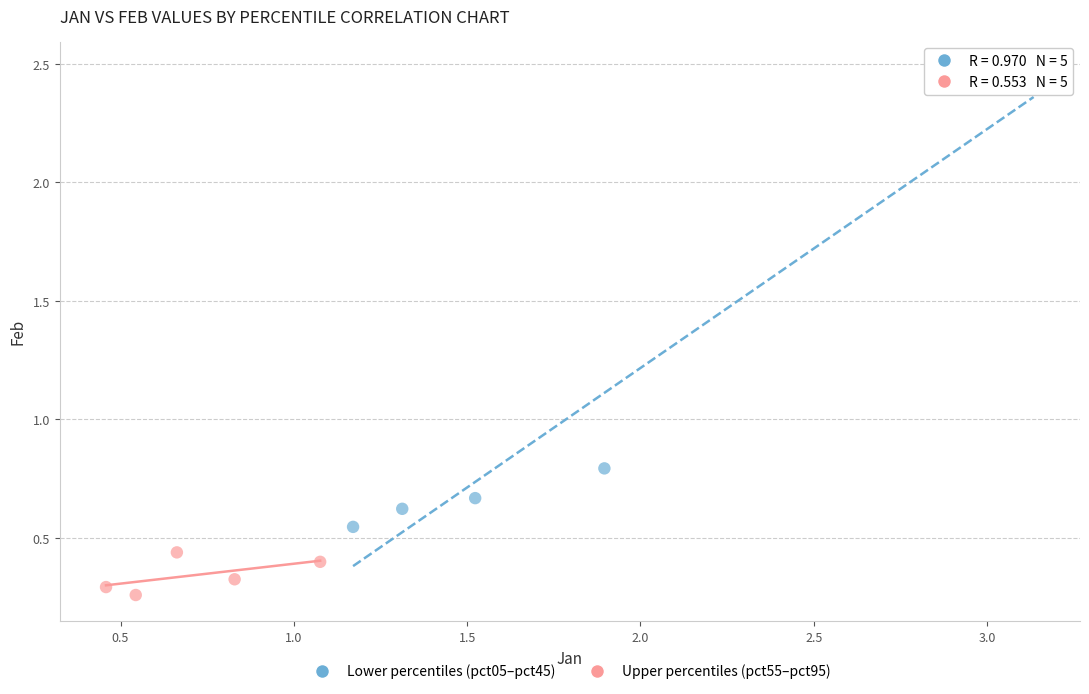

Which series has the largest Y range (max minus min)?

Lower percentiles (pct05–pct45)